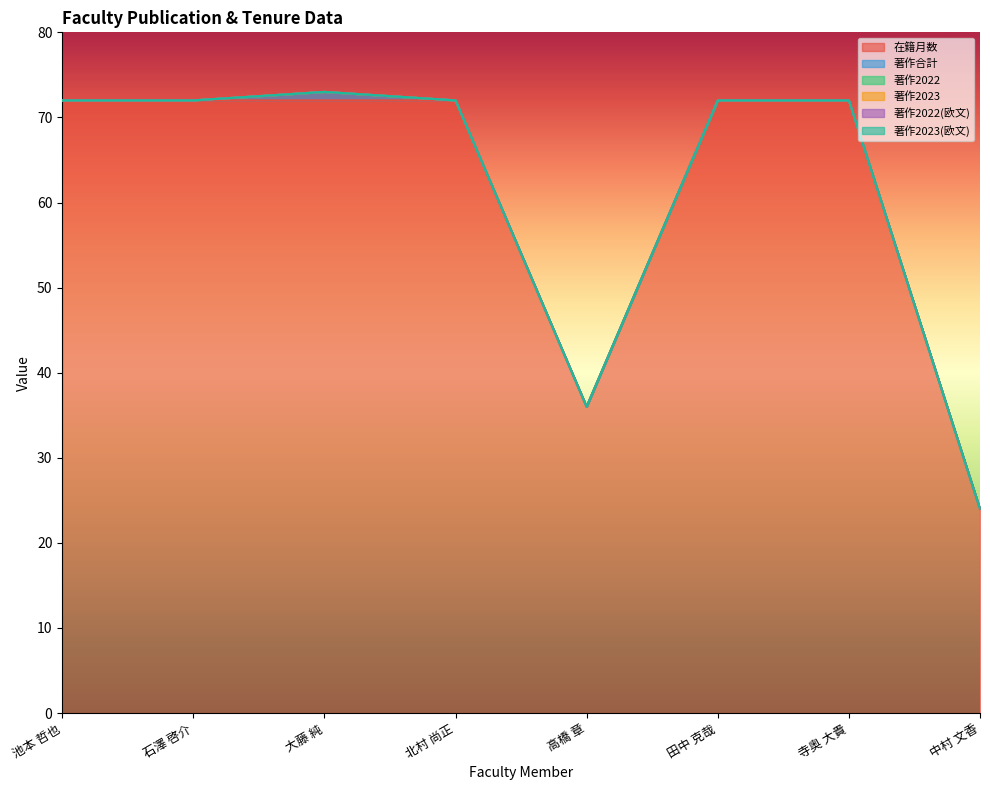

Reading left to right, list all the values displayed in this chart.

在籍月数: 池本 哲也=72	石澤 啓介=72	大藤 純=72	北村 尚正=72	高橋 章=36	田中 克哉=72	寺奥 大貴=72	中村 文香=24
著作合計: 池本 哲也=0	石澤 啓介=0	大藤 純=1	北村 尚正=0	高橋 章=0	田中 克哉=0	寺奥 大貴=0	中村 文香=0
著作2022: 池本 哲也=0	石澤 啓介=0	大藤 純=0	北村 尚正=0	高橋 章=0	田中 克哉=0	寺奥 大貴=0	中村 文香=0
著作2023: 池本 哲也=0	石澤 啓介=0	大藤 純=0	北村 尚正=0	高橋 章=0	田中 克哉=0	寺奥 大貴=0	中村 文香=0
著作2022(欧文): 池本 哲也=0	石澤 啓介=0	大藤 純=0	北村 尚正=0	高橋 章=0	田中 克哉=0	寺奥 大貴=0	中村 文香=0
著作2023(欧文): 池本 哲也=0	石澤 啓介=0	大藤 純=0	北村 尚正=0	高橋 章=0	田中 克哉=0	寺奥 大貴=0	中村 文香=0